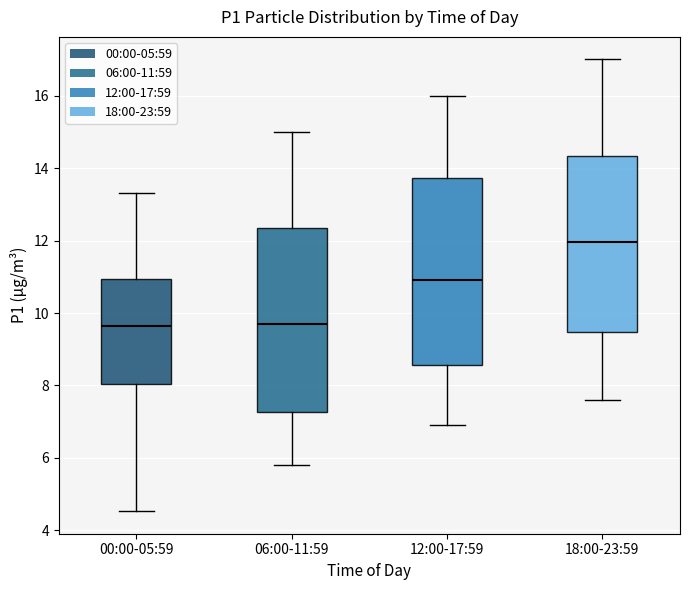

Where does the upper whisker of the box for 18:00-23:59 end on the y-axis? The values are not printed on the chart, so give them approximately, as read against the axis.

17.0